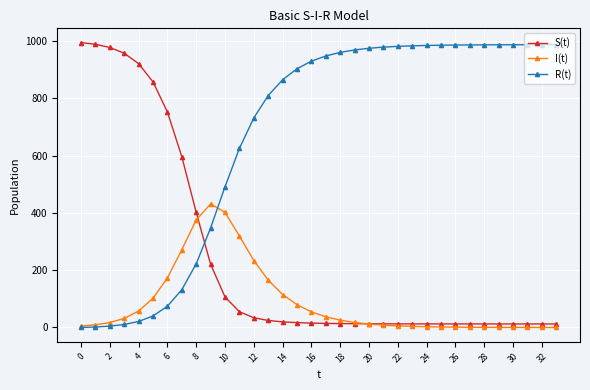

At how many categories does at least one series exceed 474?

32